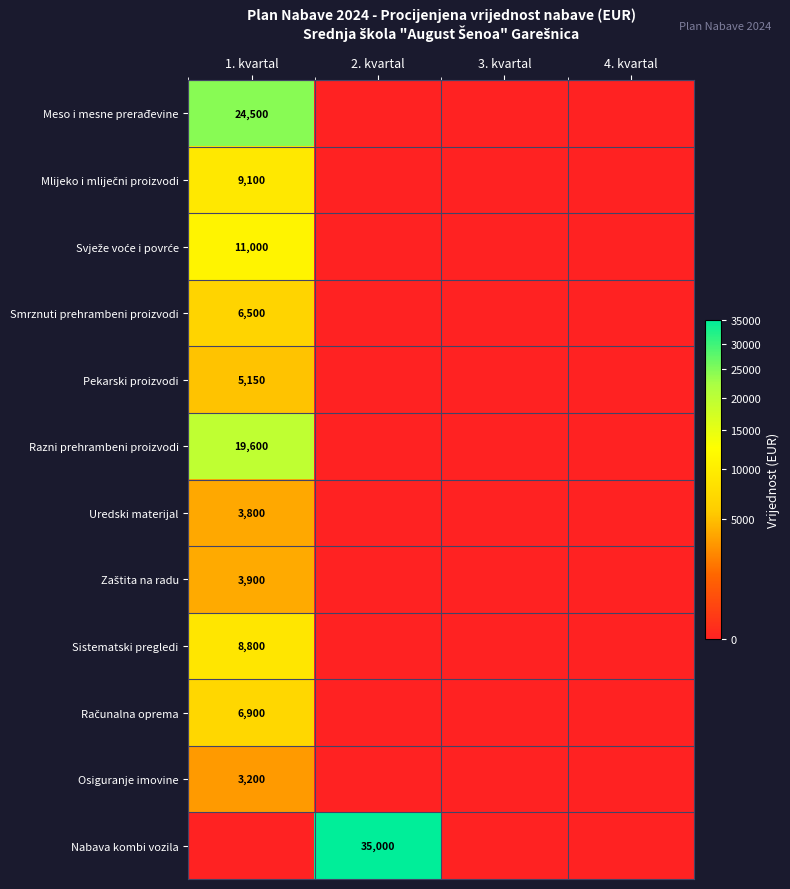

The Nabava kombi vozila series shows 20575 at 2. kvartal. True or false?

False